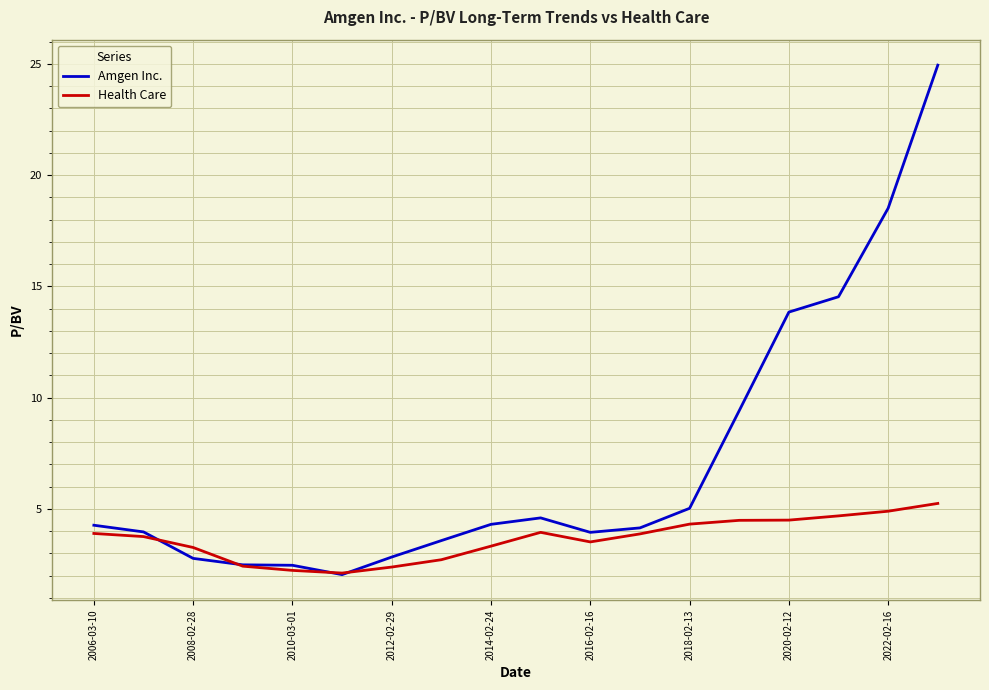

What is the maximum value for Health Care?

5.2